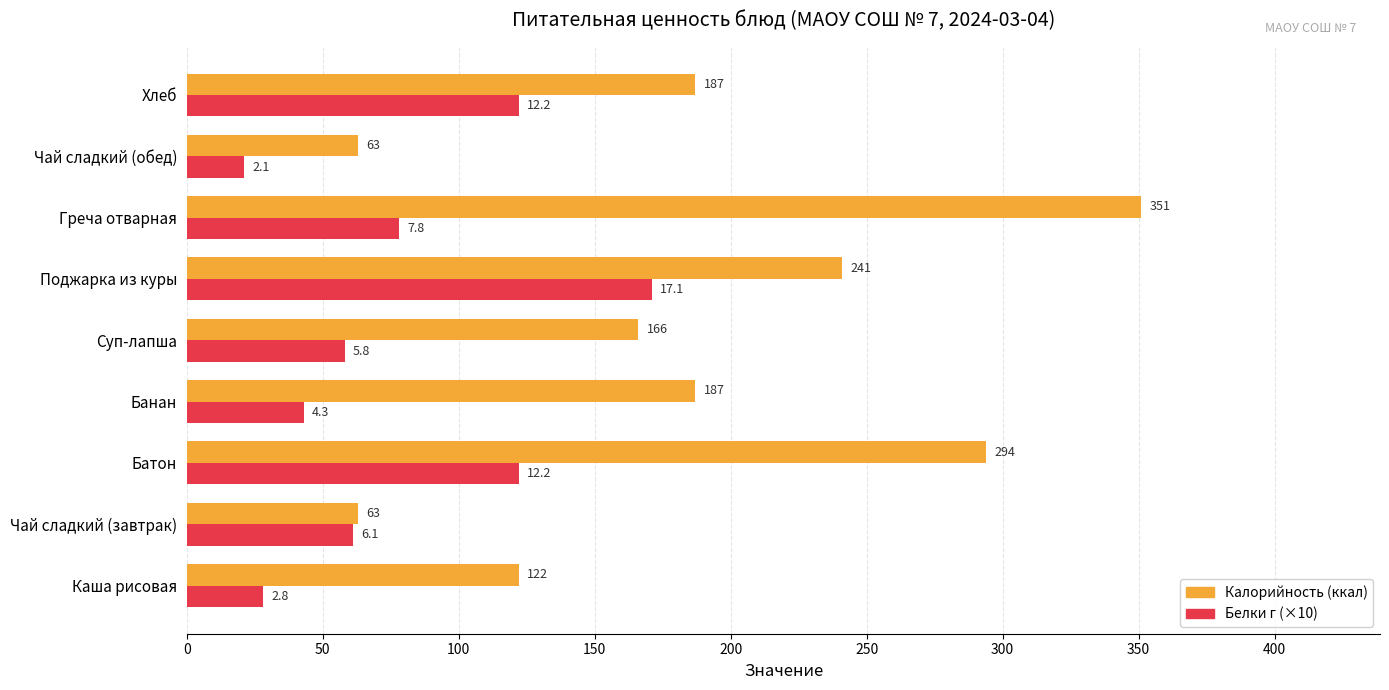

At which category is the sum across all series the highest?

Греча отварная